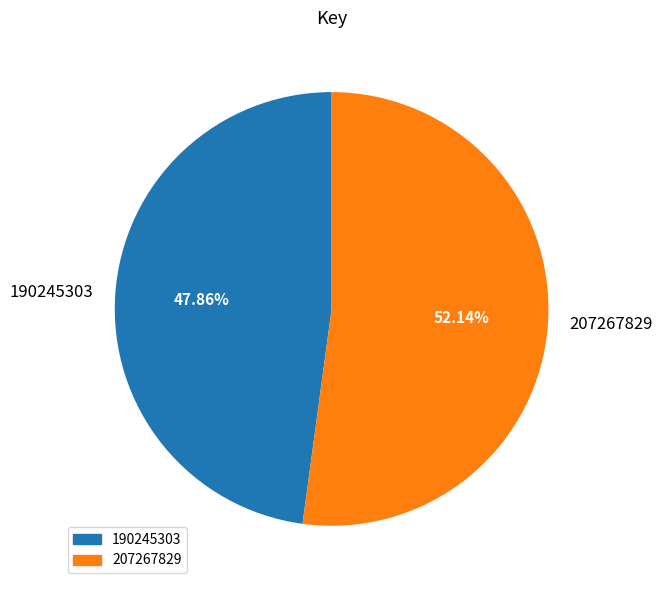

Is it true that 190245303 is 48% of the pie?

True